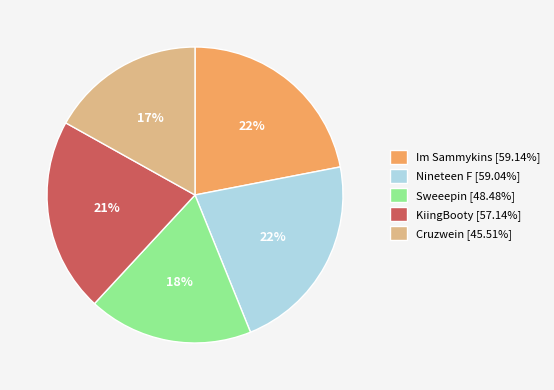

What is the ratio of the value at Nineteen F to the value at Cruzwein?

1.3